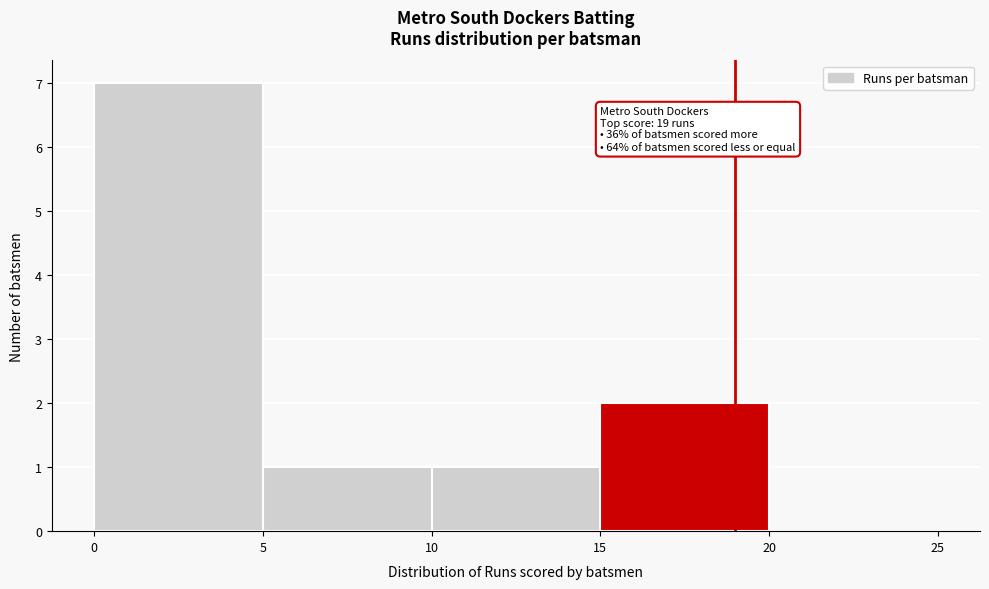

Which range on the x-axis has the tallest bar?

0 to 5